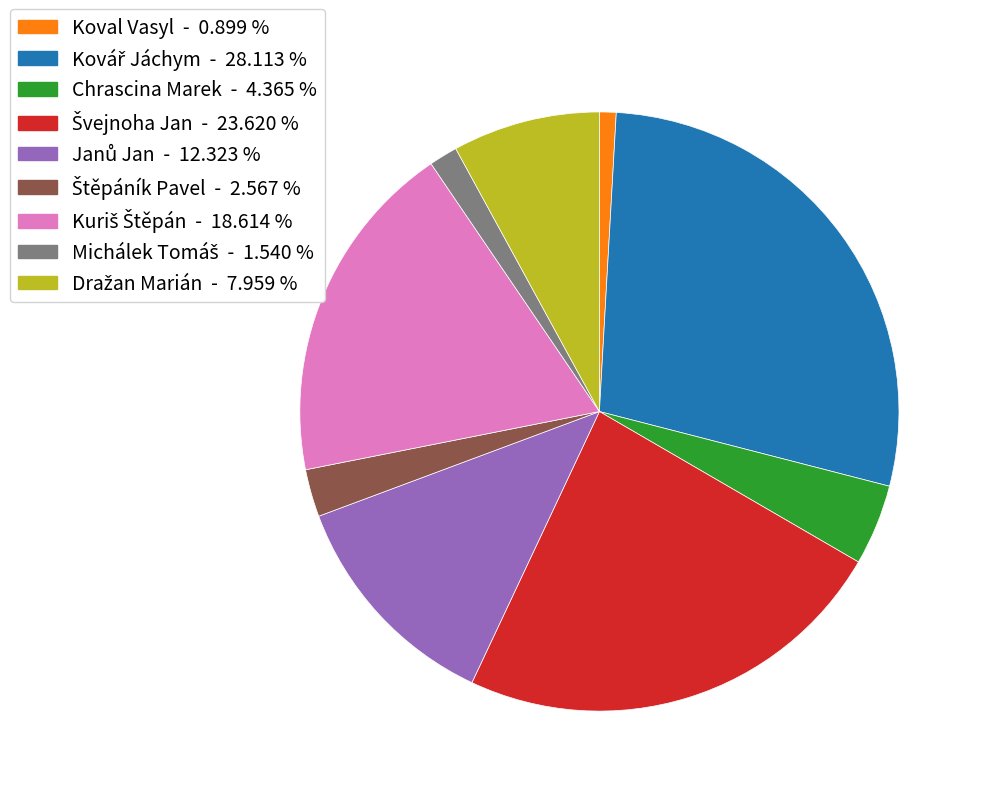

Does any single category account for the majority?

No